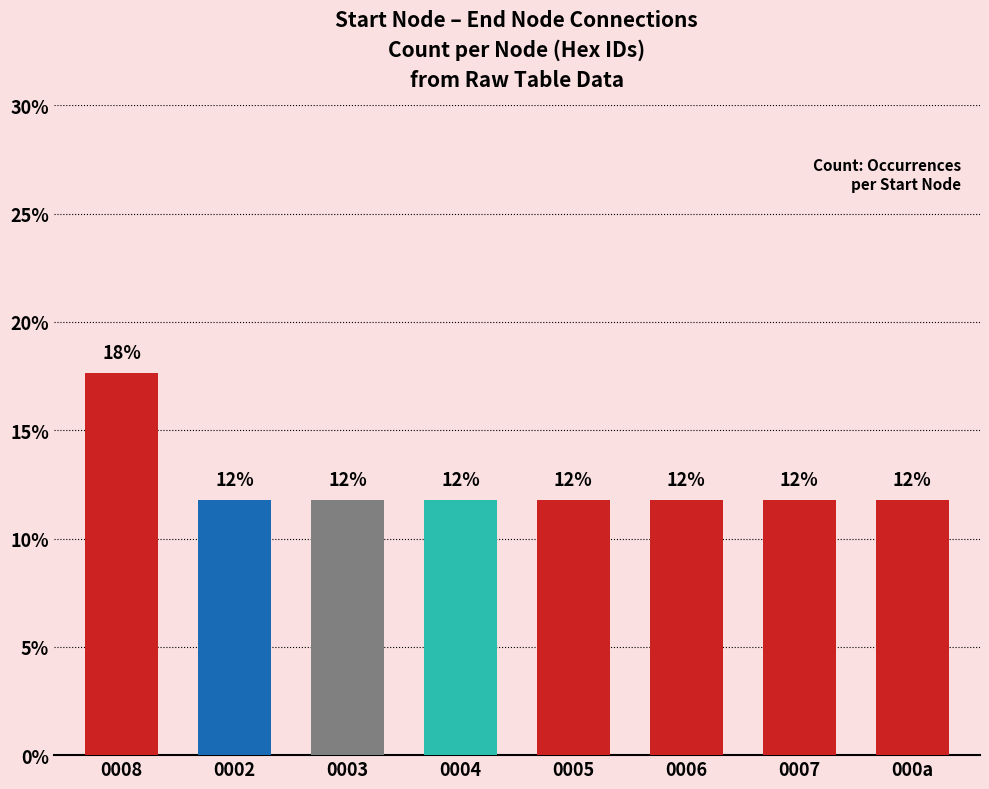

Reading left to right, extract all data points from this chart.

17.6	11.8	11.8	11.8	11.8	11.8	11.8	11.8